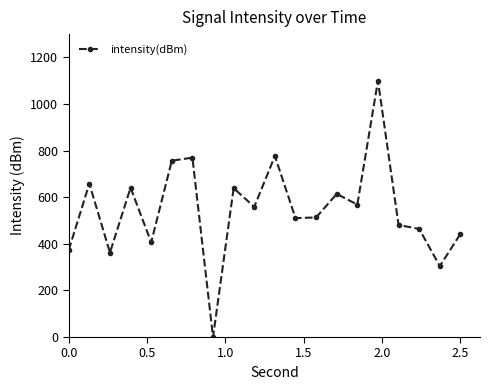

What is the sum of all values?

10939.5